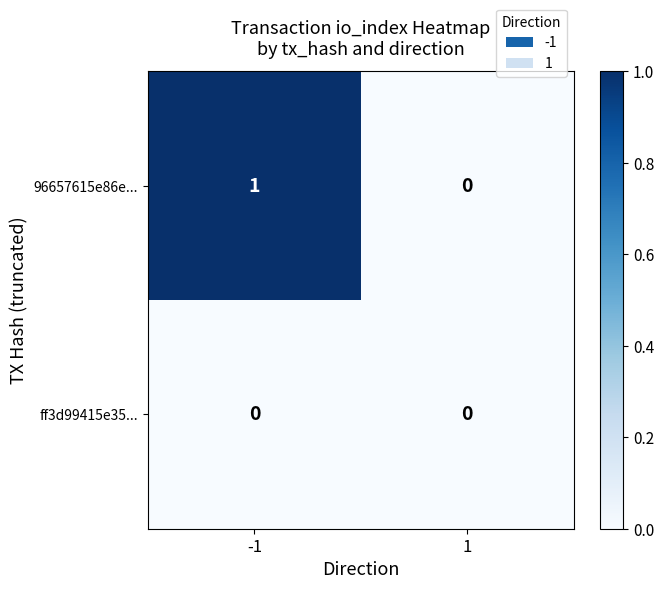

Count the number of categories in the chart.

2